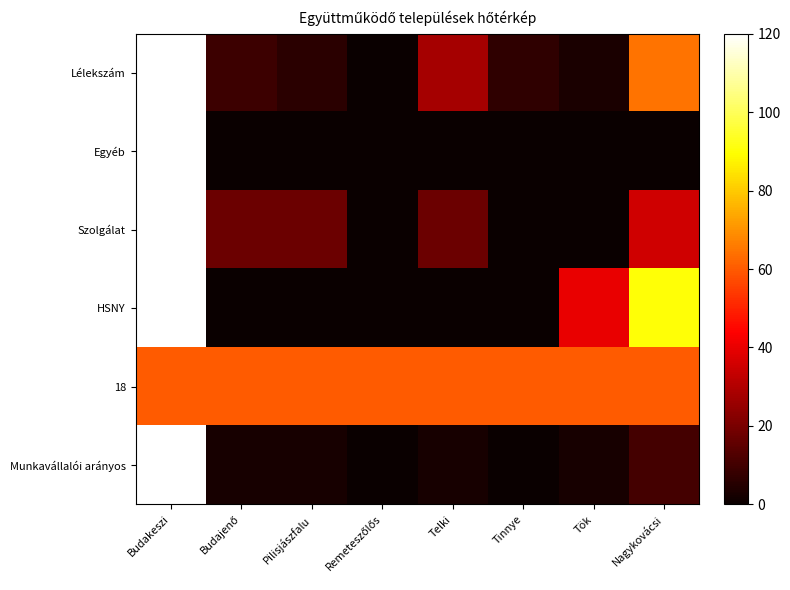

At how many categories does at least one series exceed 60?

2